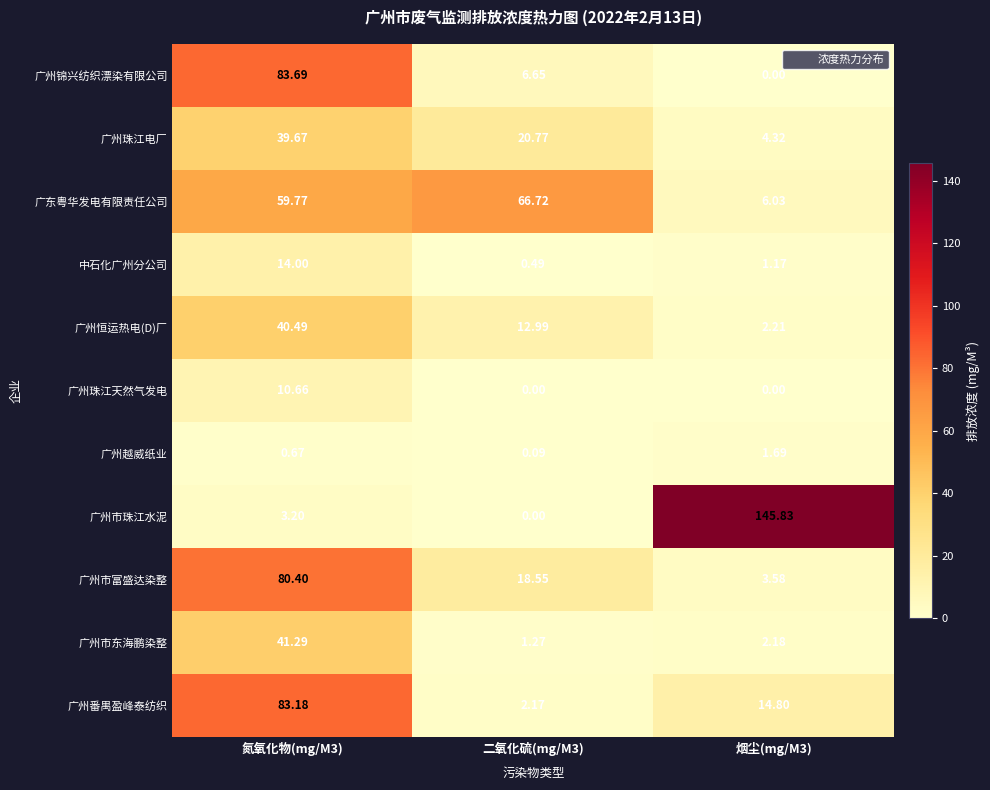

List the series in order of their peak value, highest first.

广州市珠江水泥, 广州锦兴纺织漂染有限公司, 广州番禺盈峰泰纺织, 广州市富盛达染整, 广东粤华发电有限责任公司, 广州市东海鹏染整, 广州恒运热电(D)厂, 广州珠江电厂, 中石化广州分公司, 广州珠江天然气发电, 广州越威纸业